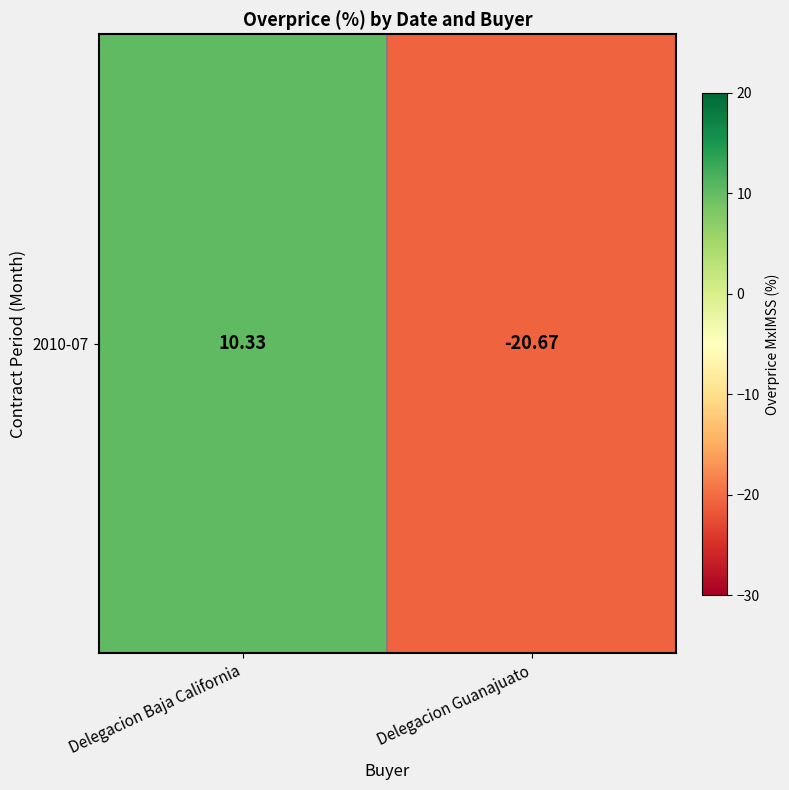

Reading left to right, list all the values displayed in this chart.

10.3	-20.7